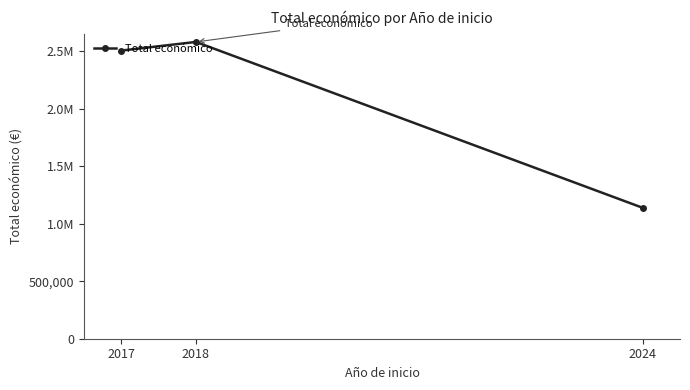

Rank the categories by value from highest to lowest.

2018, 2017, 2024